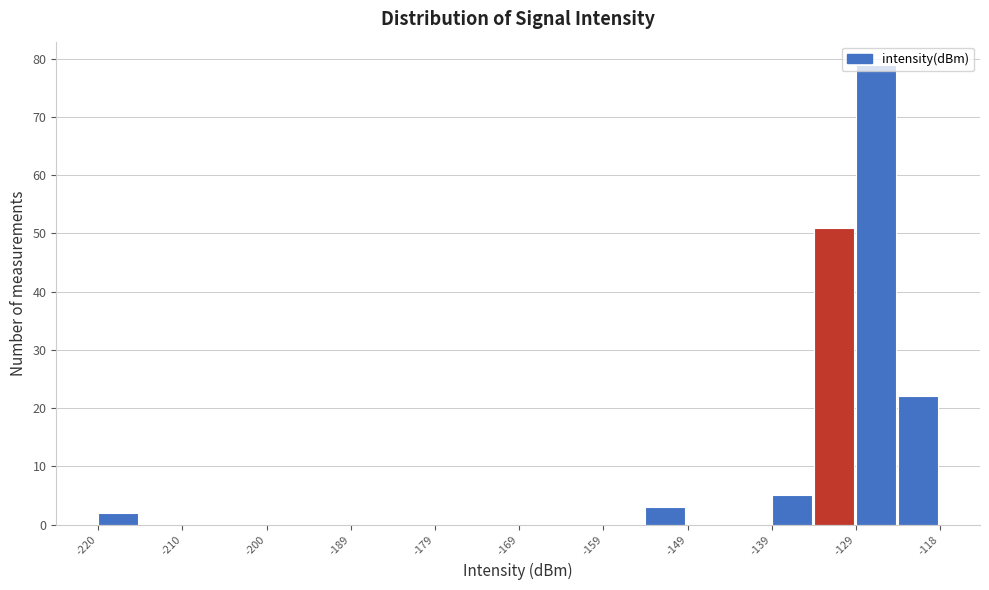

Around what value on the x-axis is the tallest bar? Give the approximate position of its centre, as read against the axis.

-126